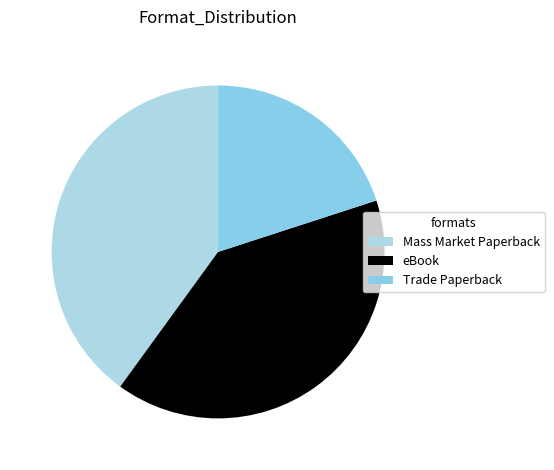

Does eBook account for over 50% of the chart?

No